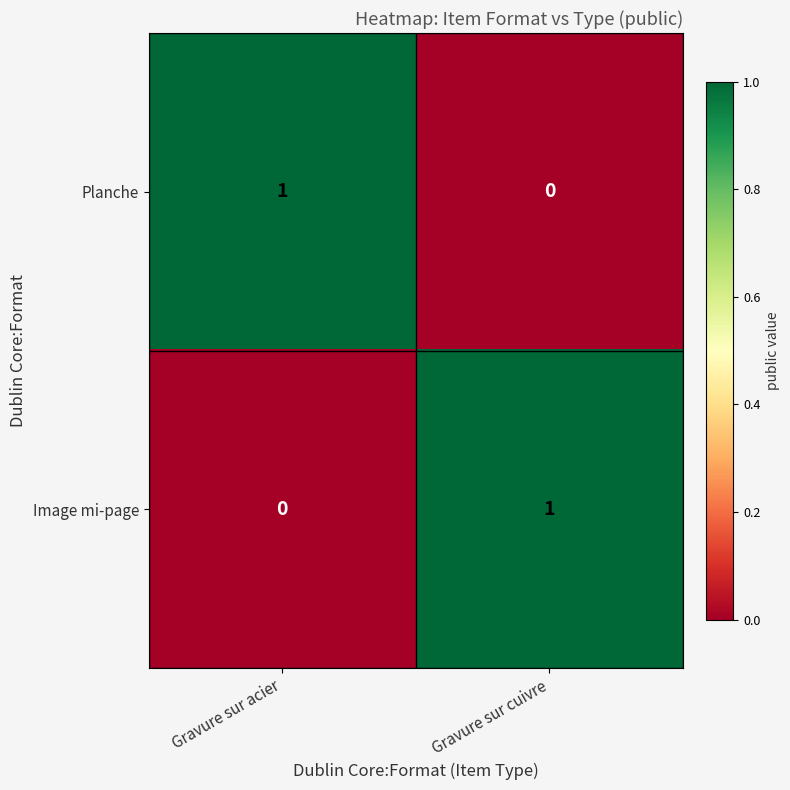

Count the number of data series in this chart.

2